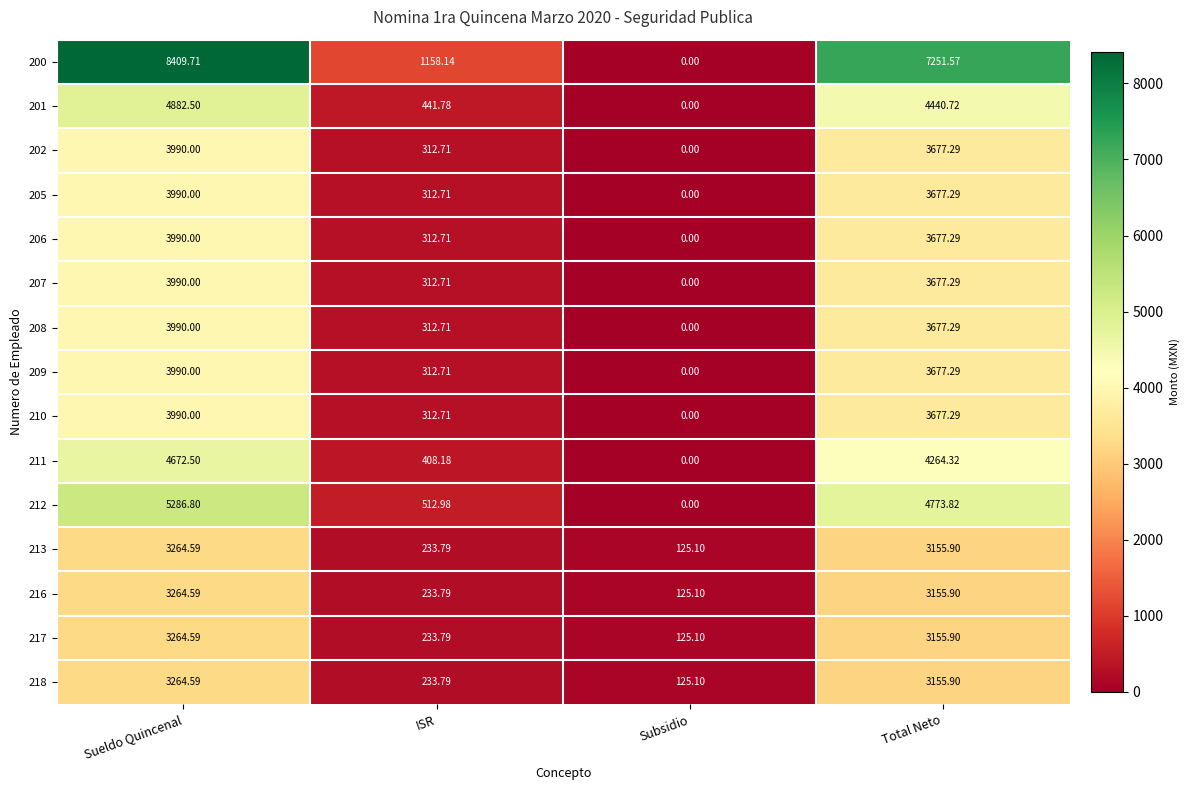

Where is 211 nearest to the value 2336?

ISR